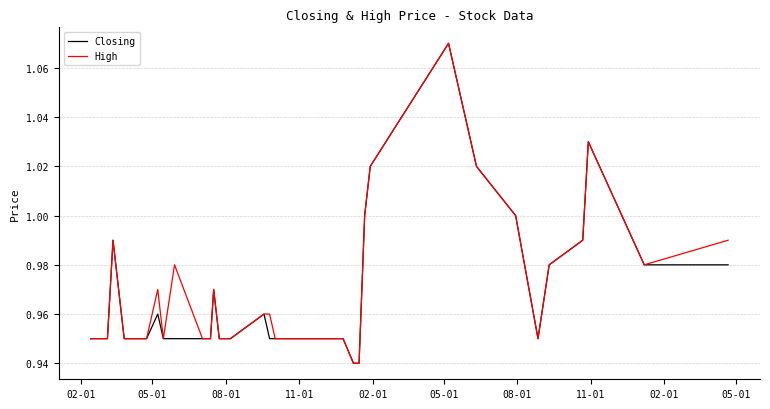

How many lines are shown in the chart?

2